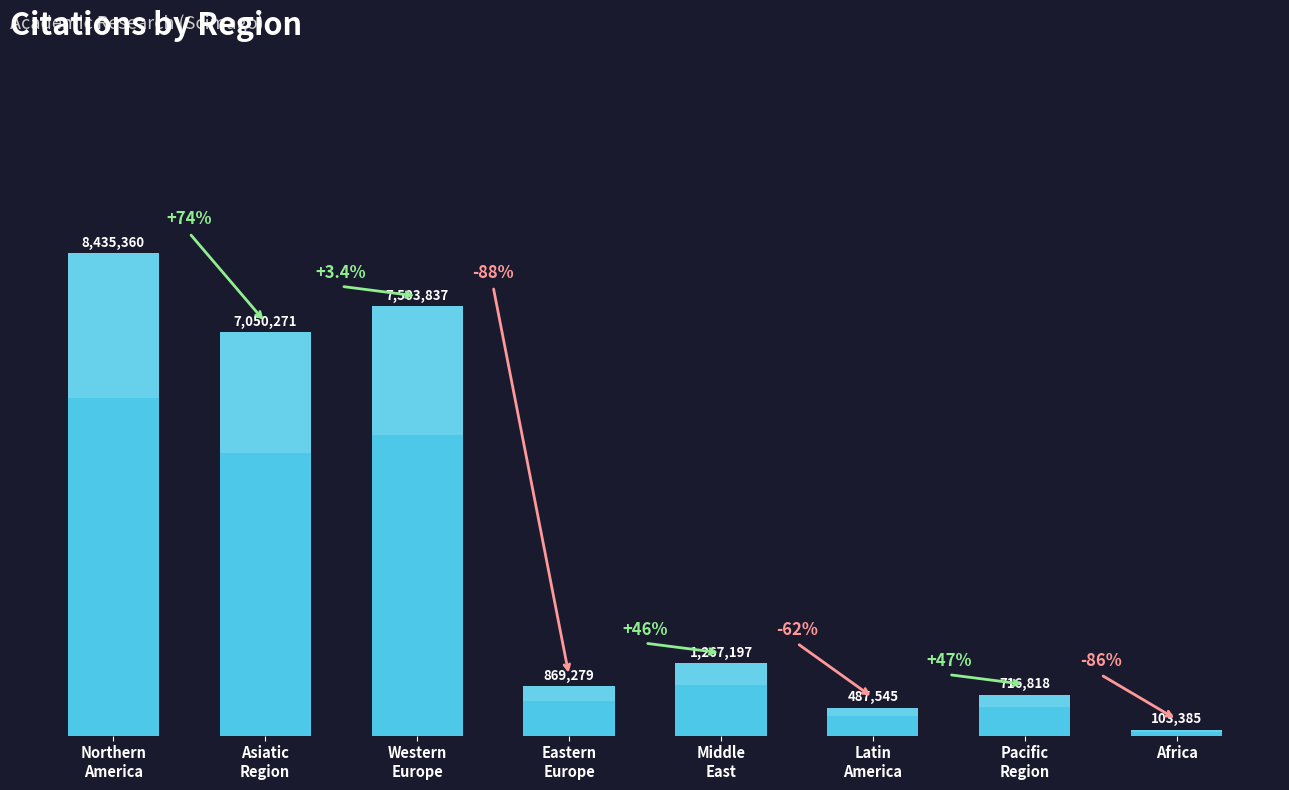

List the labels in order of value, smallest first.

Africa, Latin
America, Pacific
Region, Eastern
Europe, Middle
East, Asiatic
Region, Western
Europe, Northern
America